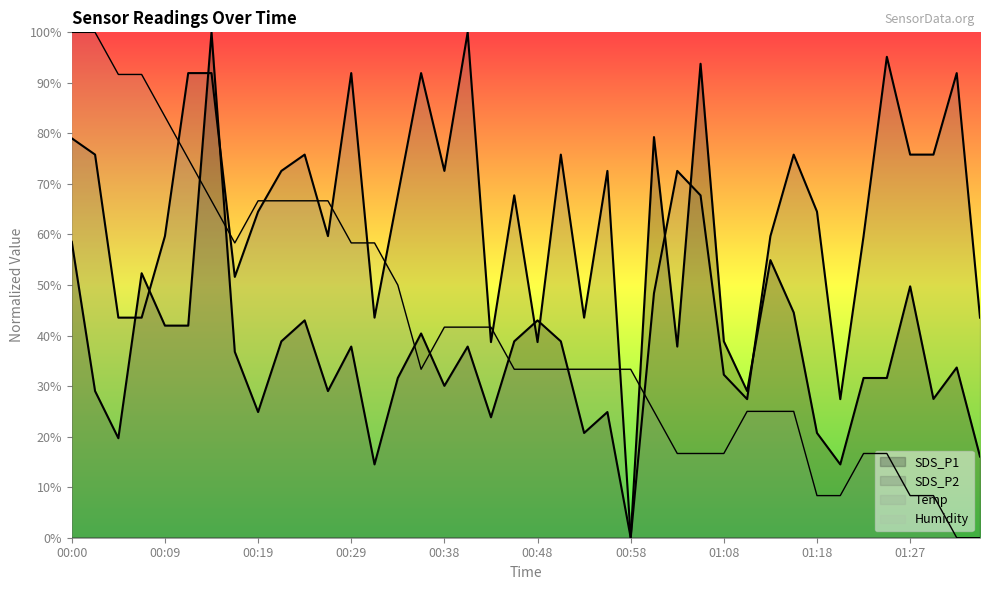

Is it true that SDS_P1 equals 0.7 at 00:41?

False